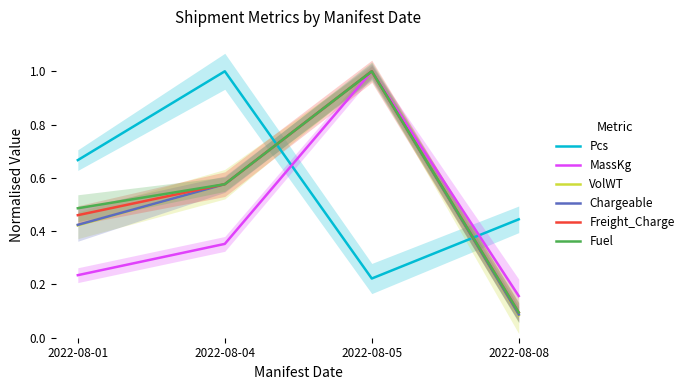

Which has a higher value, 2022-08-01 or 2022-08-08?

2022-08-01